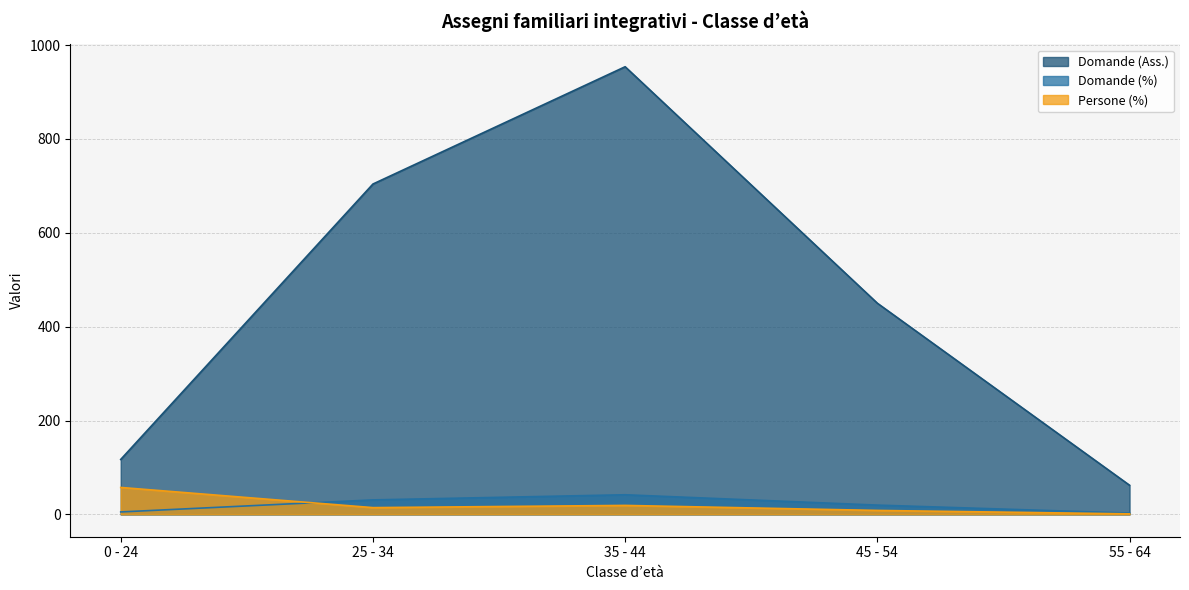

True or false: Domande (%) and Domande (Ass.) cross at least once.

False